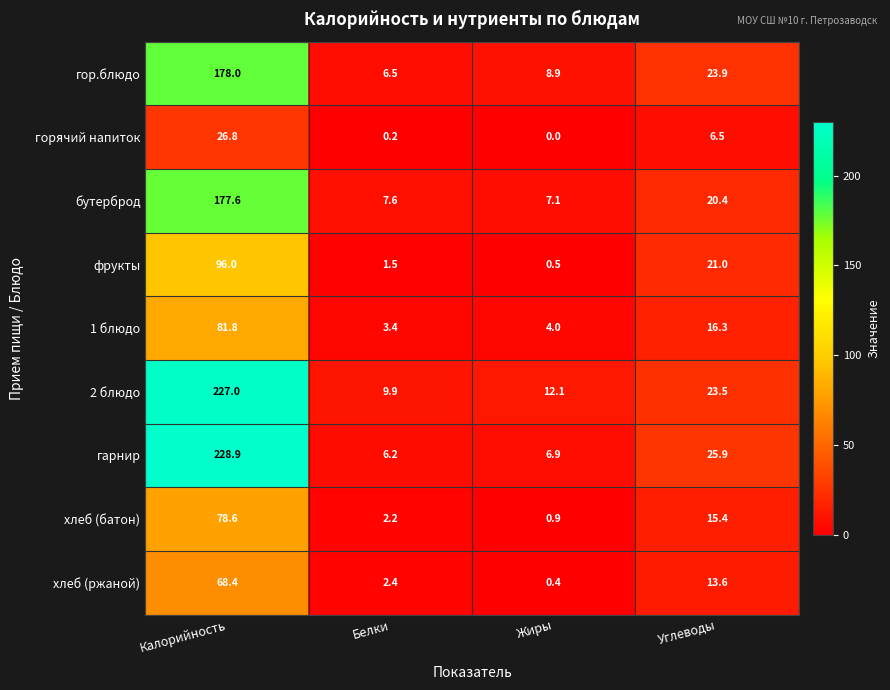

Where is 1 блюдо nearest to the value 42?

Углеводы